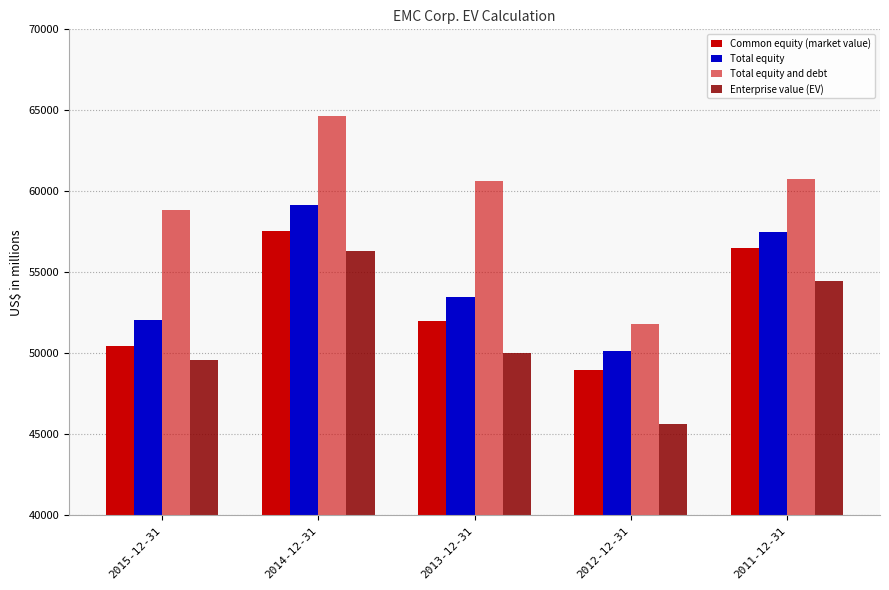

At which label does Total equity reach its peak?

2014-12-31